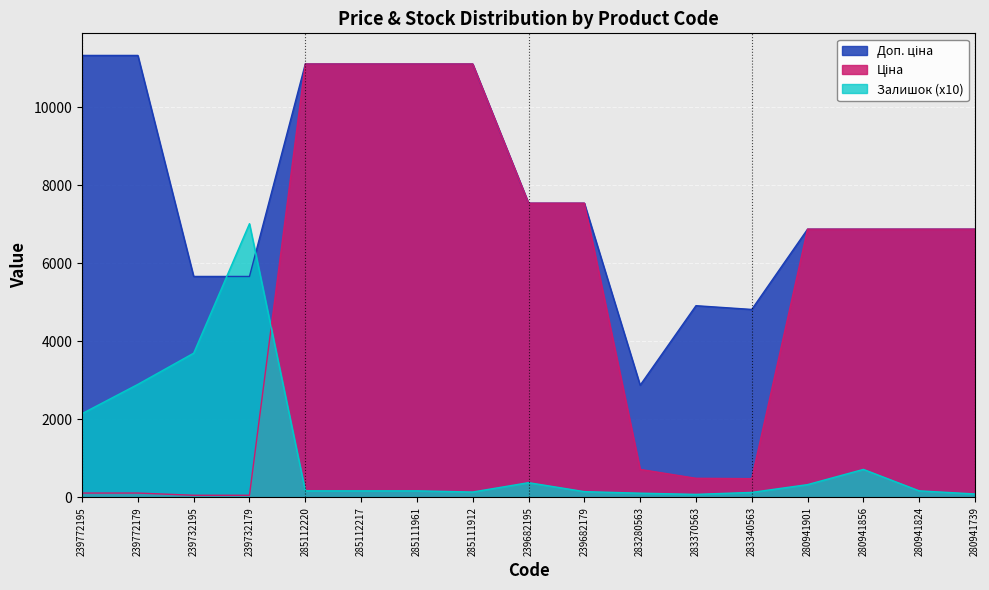

List the series in order of their overall mean, lowest first.

Залишок, Ціна, Доп. ціна